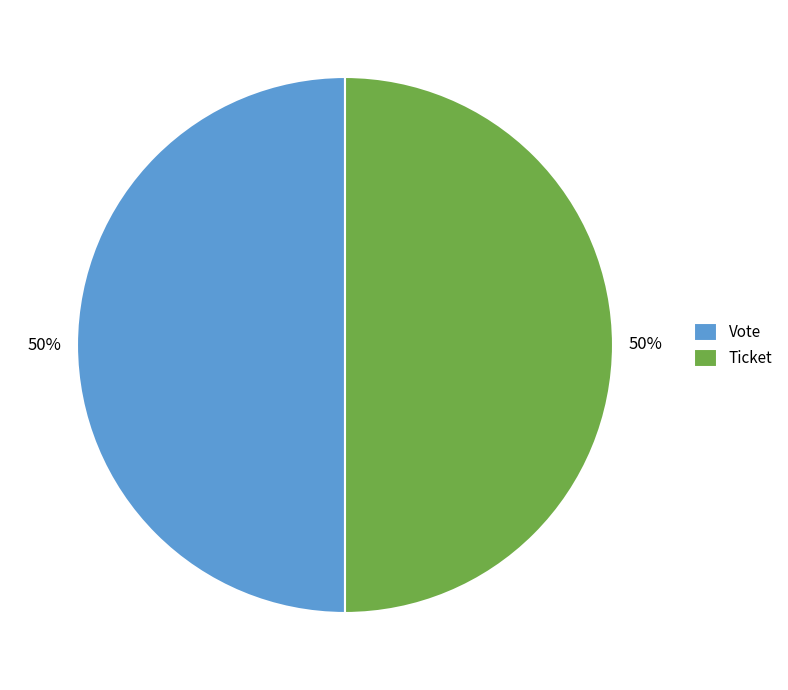

Is it true that Vote is 50% of the pie?

True